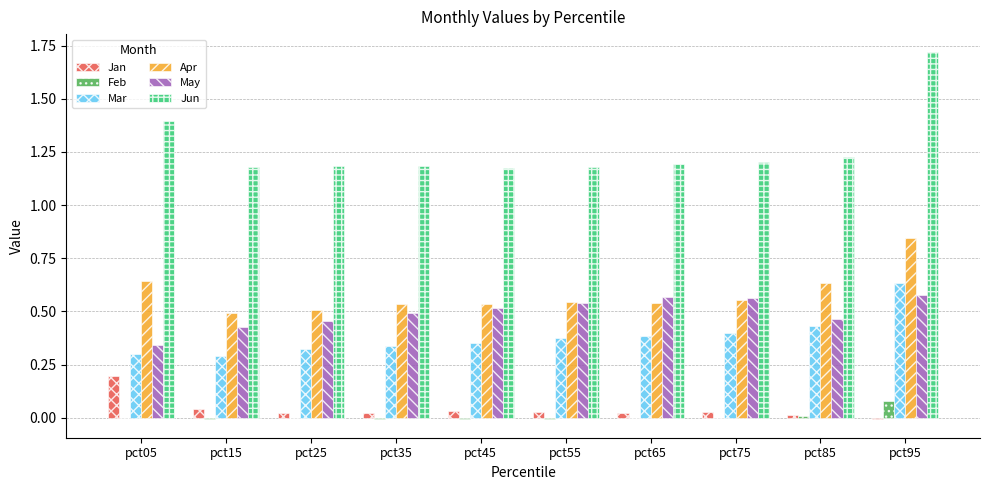

What is the sum of all Mar values?

3.8